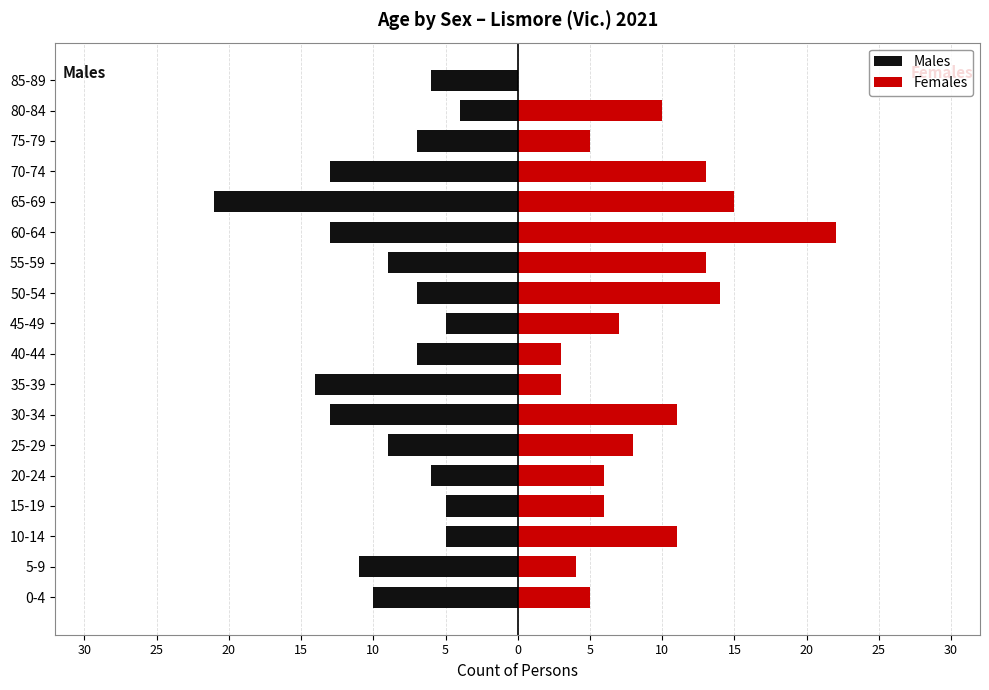

Is the value of Females at 10-14 greater than the value of Males at 0-4?

Yes